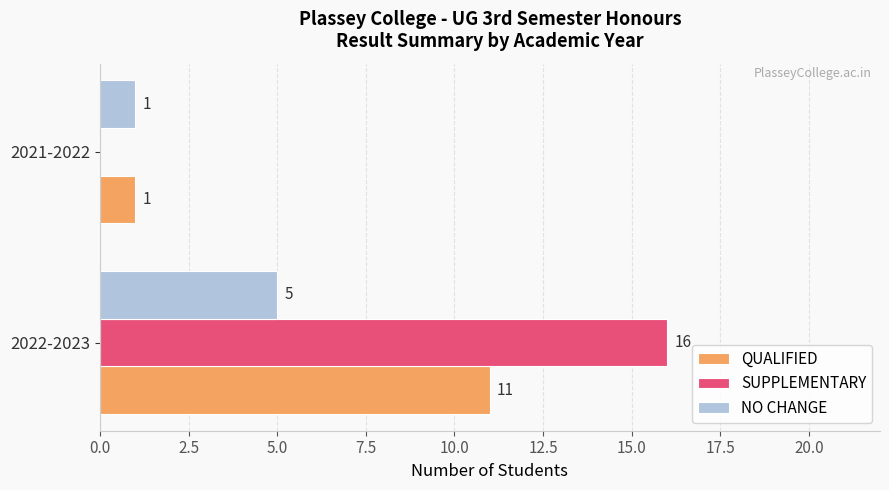

Which series has the largest range (max minus min)?

SUPPLEMENTARY